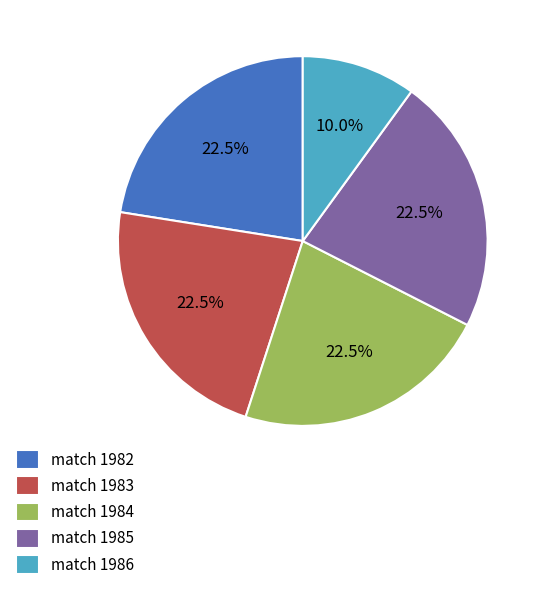

What is the ratio of the value at match 1982 to the value at match 1983?

1.0